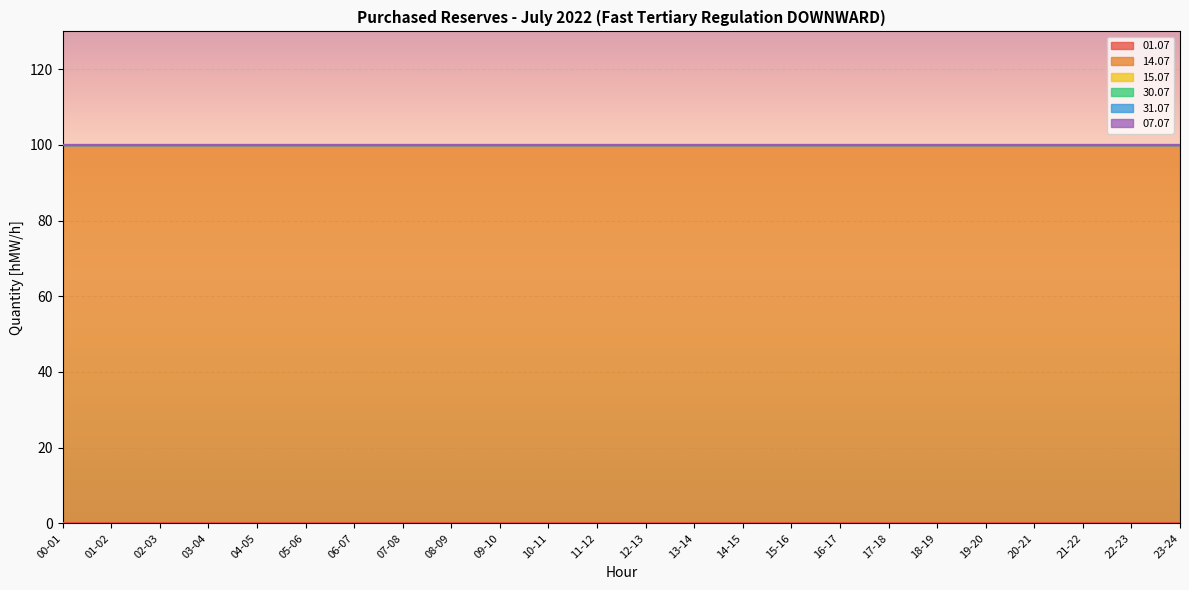

True or false: 15.07 and 31.07 cross at least once.

False